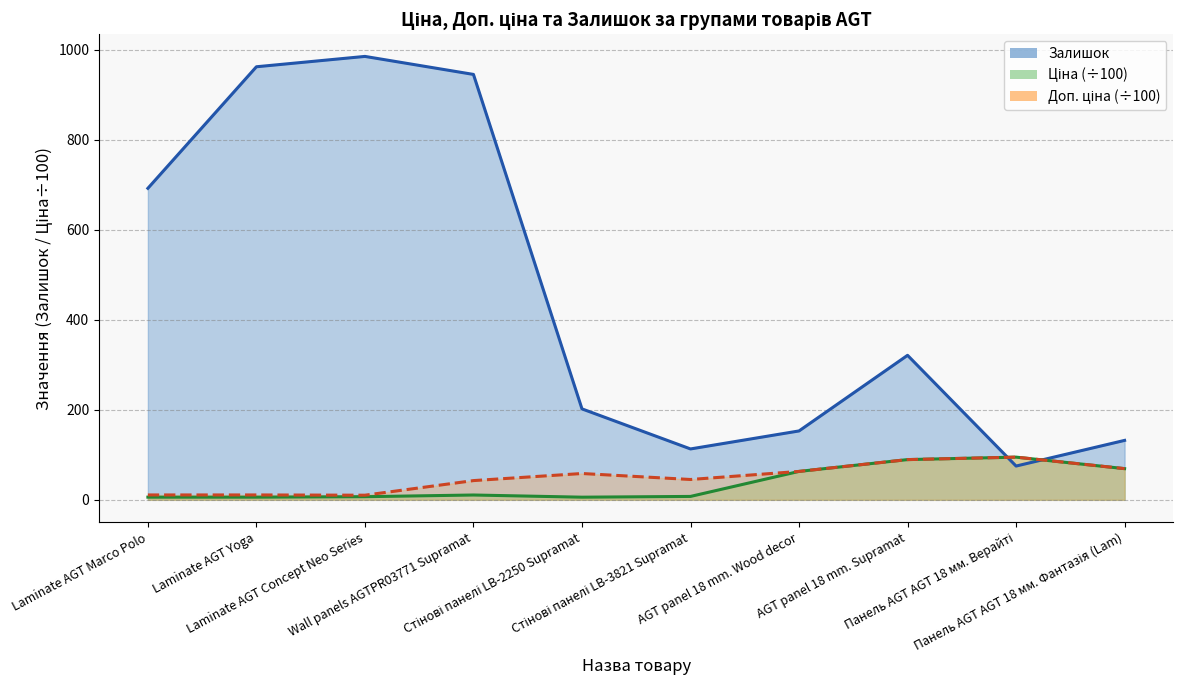

What is the sum of the Ціна values at AGT panel 18 mm. Wood decor and Laminate AGT Marco Polo?

69.0